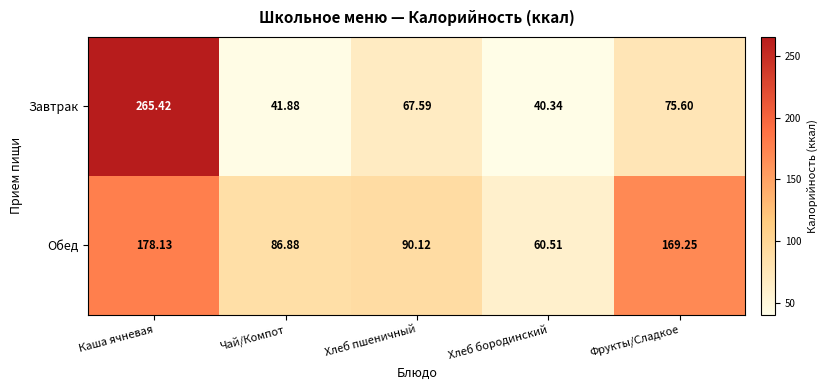

What is the spread (max minus min) of values at Каша ячневая?

87.3